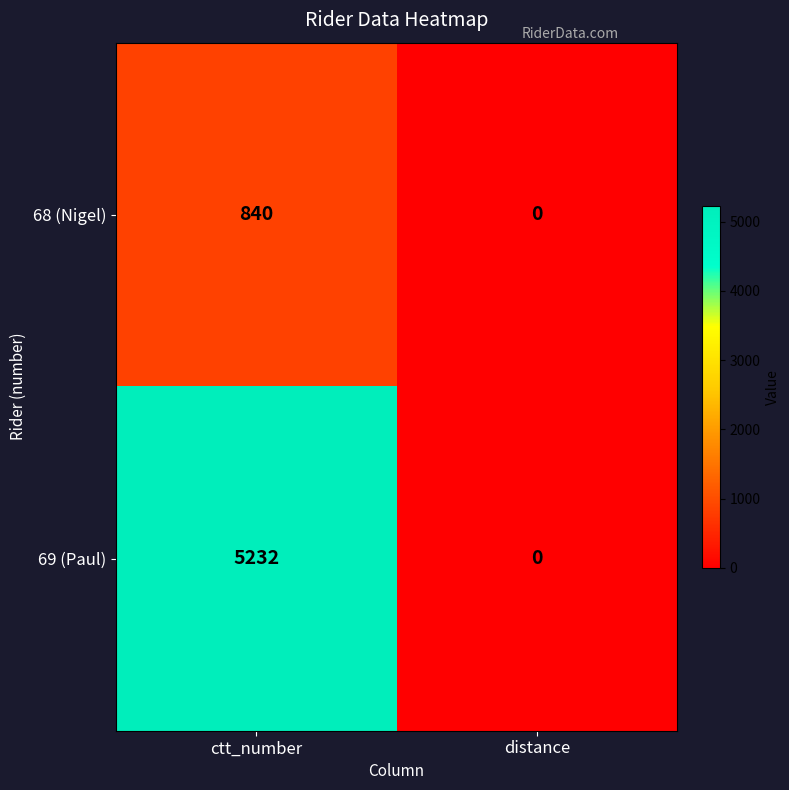

List the series in order of their peak value, lowest first.

68 (Nigel), 69 (Paul)